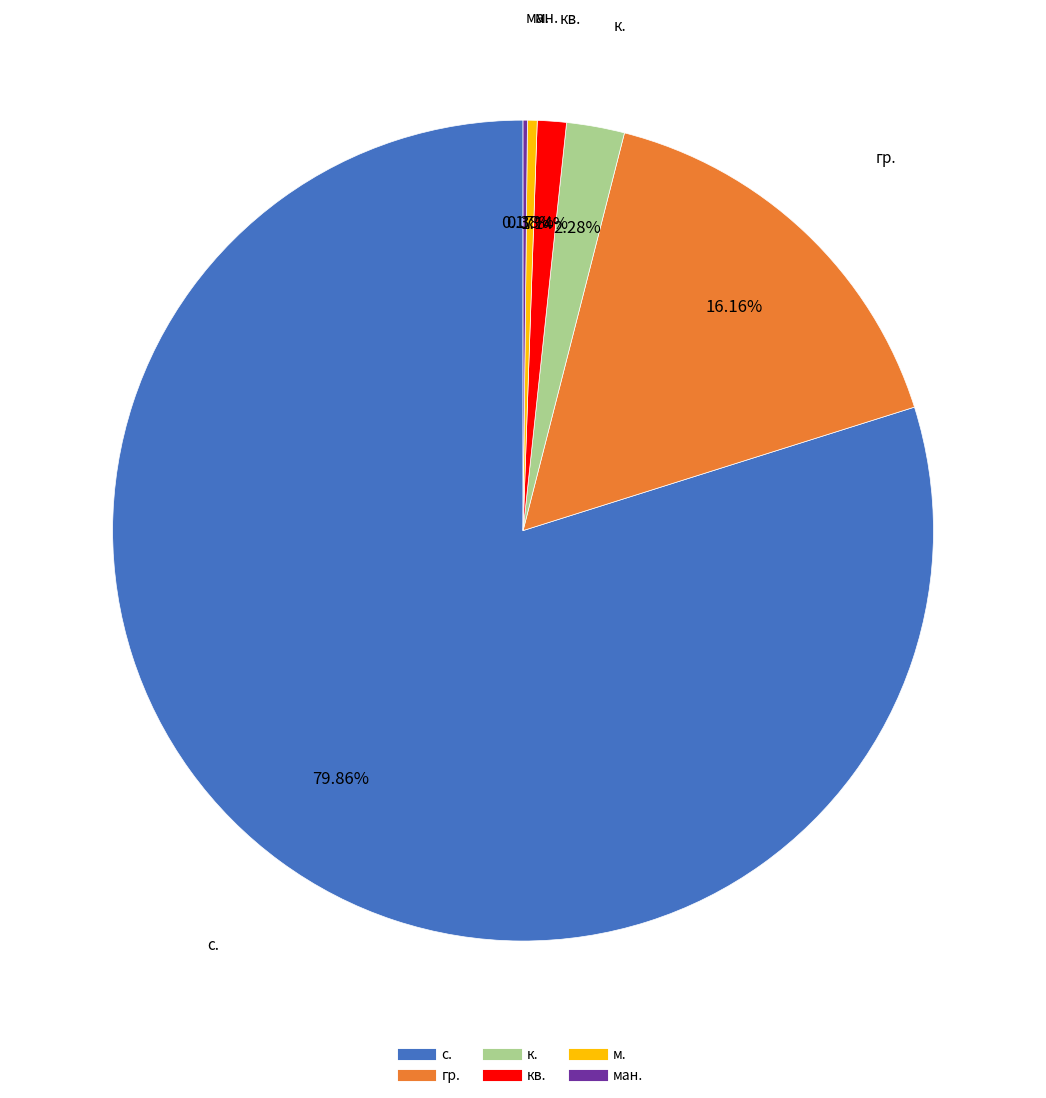

Is there any slice that represents more than half of the pie?

Yes